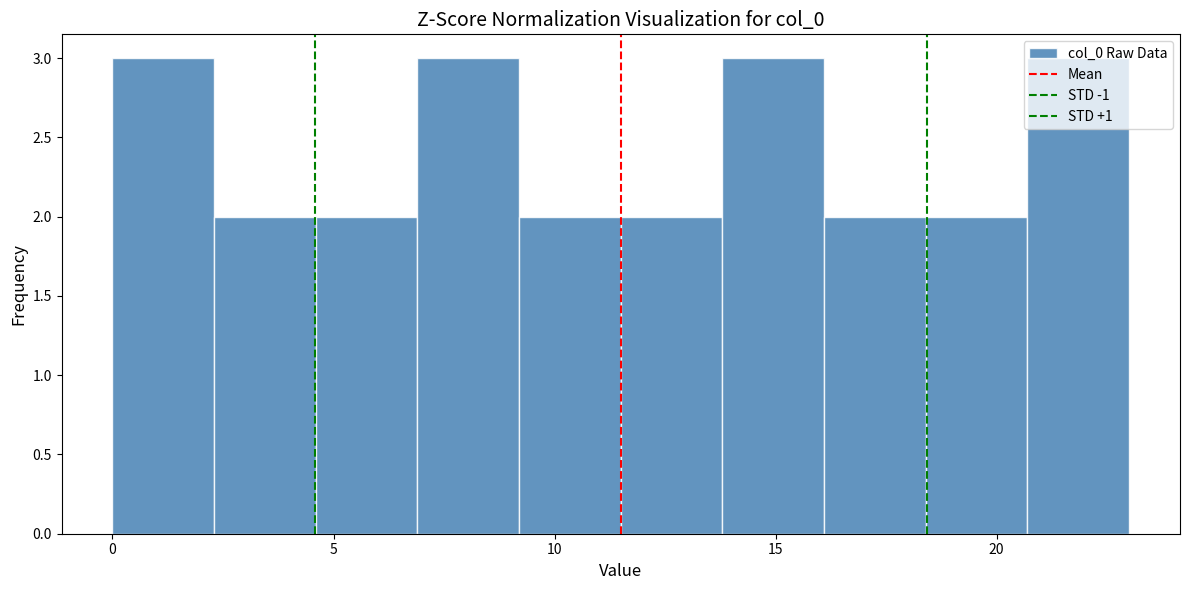

What is the height of the bar covering 18.4 to 20.7 on the x-axis? Neither the bar edges nor the heights are printed on the chart, so give them approximately, as read against the axes.

2